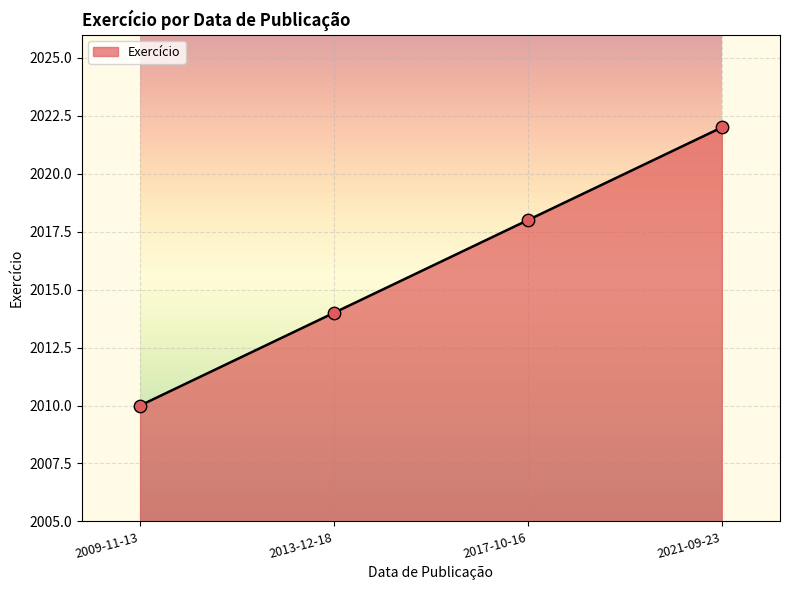

Approximately how many times larger is the value at 2013-12-18 compared to 2021-09-23?

1.0